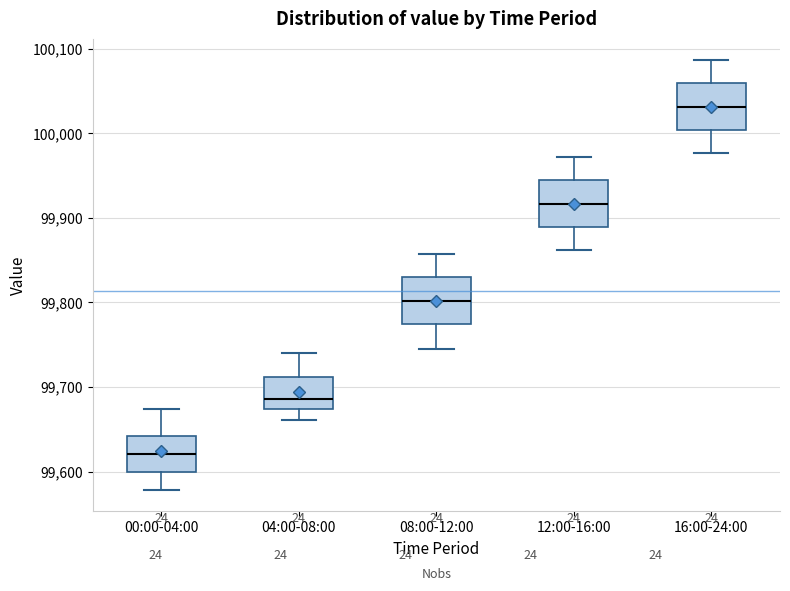

Reading left to right, transcribe this box plot: for each box, give where its median line is, the range the box spans, and where its two whiskers end, as read against the y-axis. The values are not printed on the chart, so give them approximately, as read against the axis.

00:00-04:00: median 99620, box 99600 to 99640, whiskers 99580 to 99670
04:00-08:00: median 99690, box 99670 to 99710, whiskers 99660 to 99740
08:00-12:00: median 99800, box 99770 to 99830, whiskers 99750 to 99860
12:00-16:00: median 99920, box 99890 to 99940, whiskers 99860 to 99970
16:00-24:00: median 100030, box 100000 to 100060, whiskers 99980 to 100090